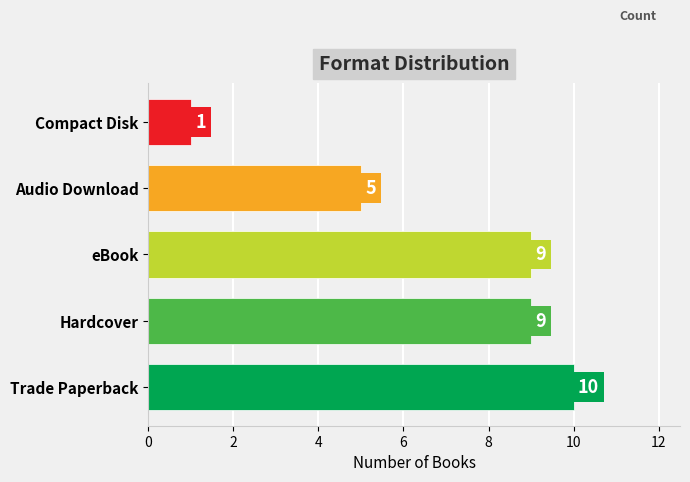

What is the change in value from eBook to Audio Download?

-4